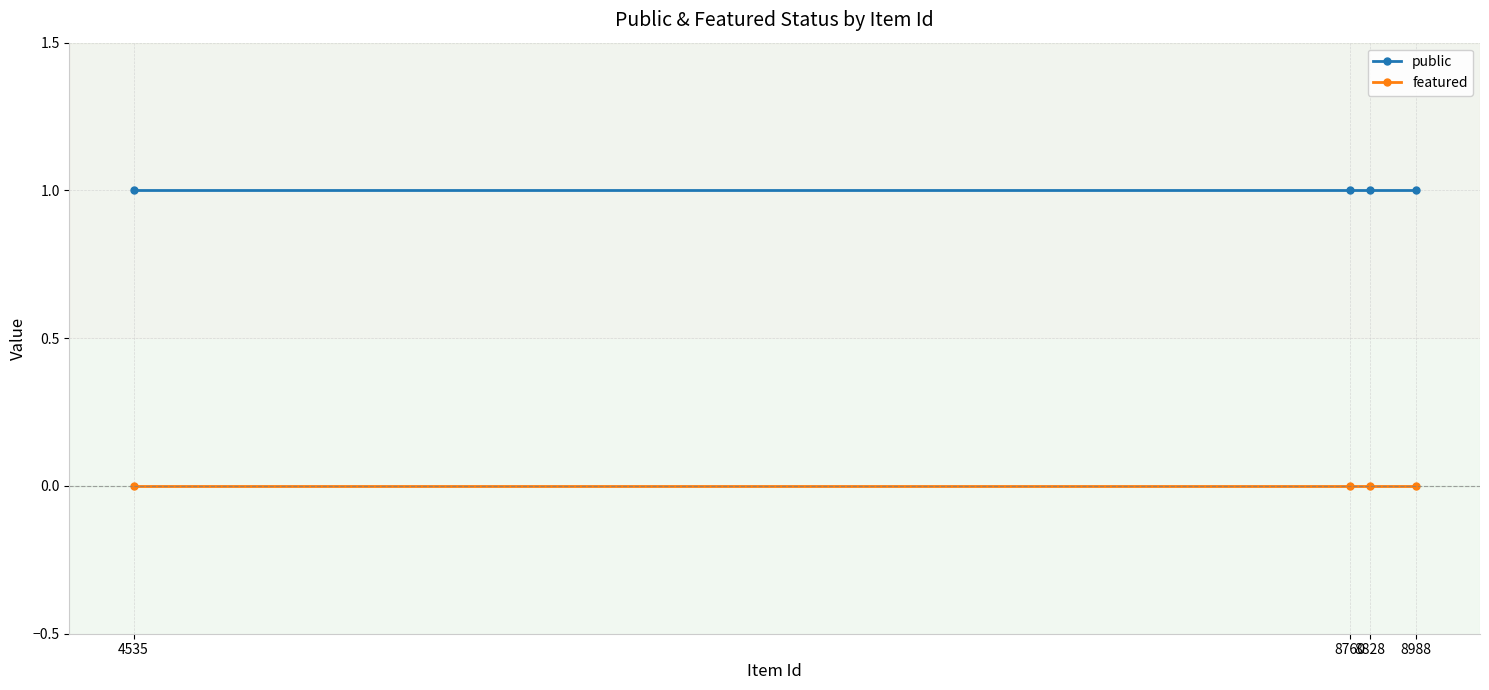

Which series changed the most between 8988 and 4535?

public